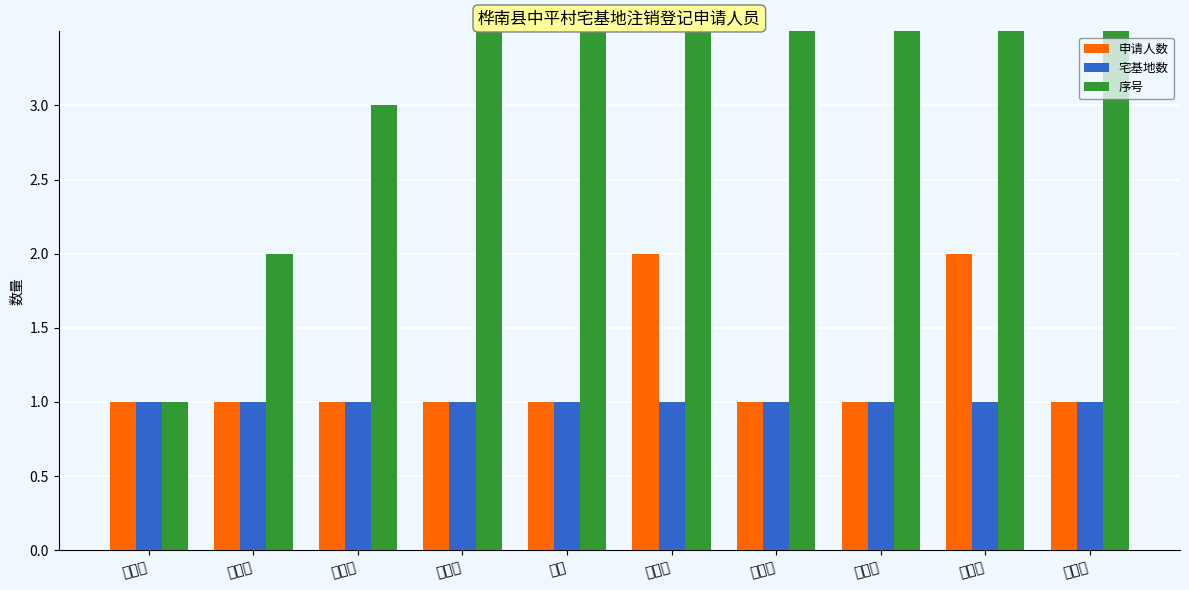

How many series are shown in this chart?

3